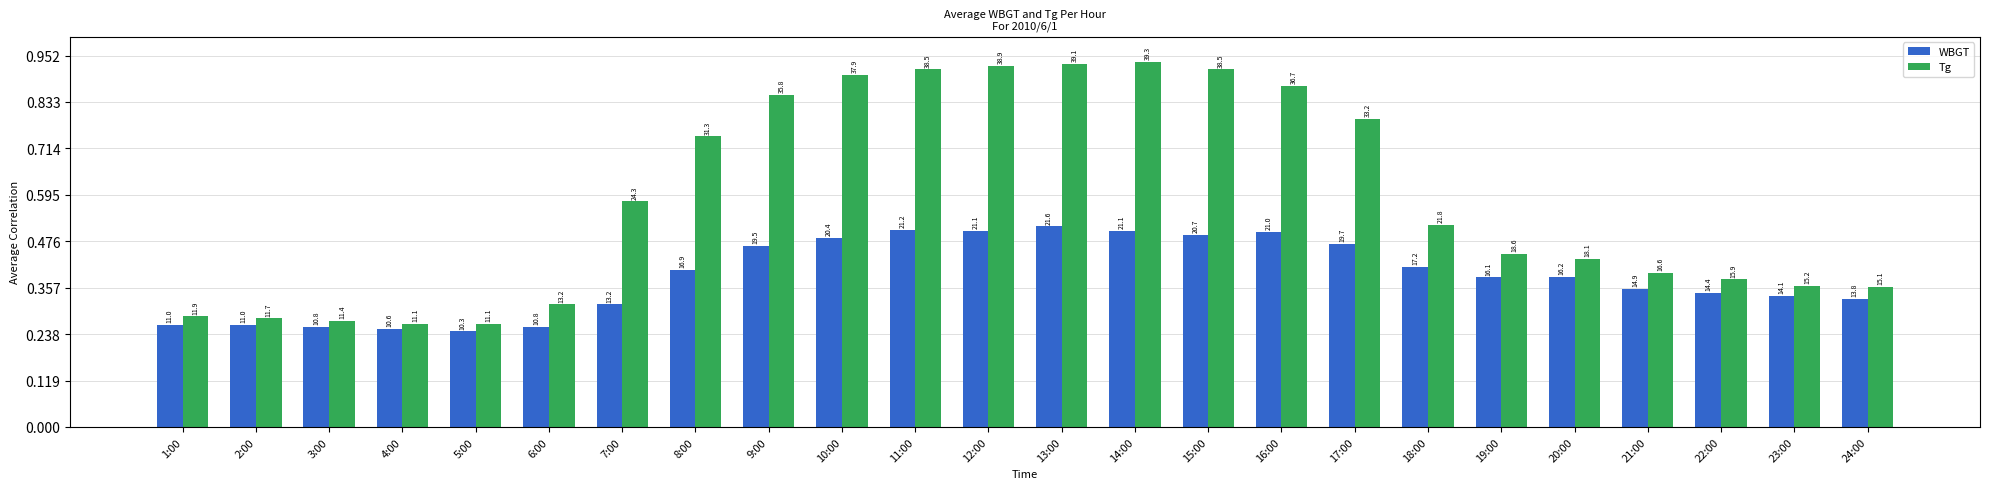

Does the chart contain any negative values?

No